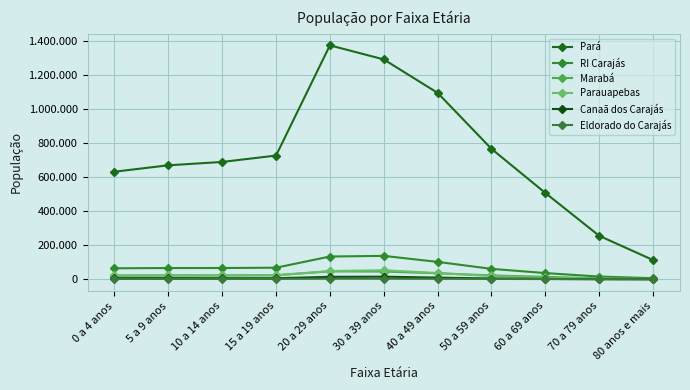

How many values in the Eldorado do Carajás series exceed 2705?

5